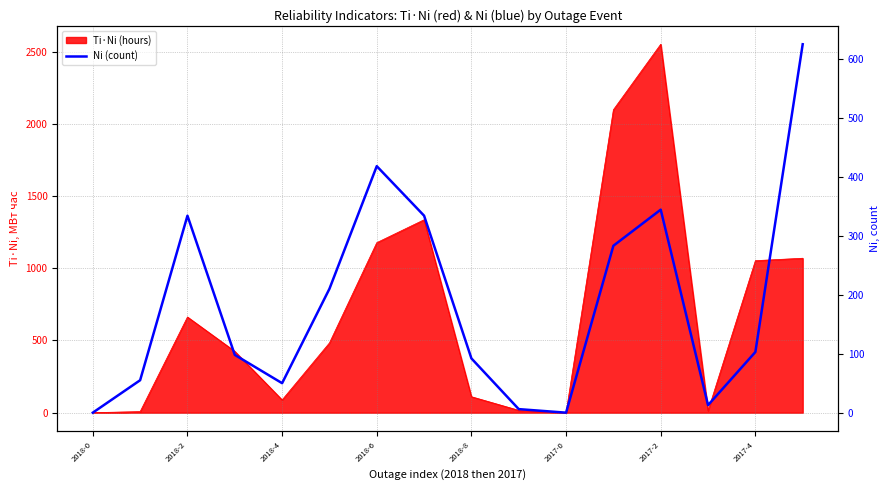

How many positive values are there?

14